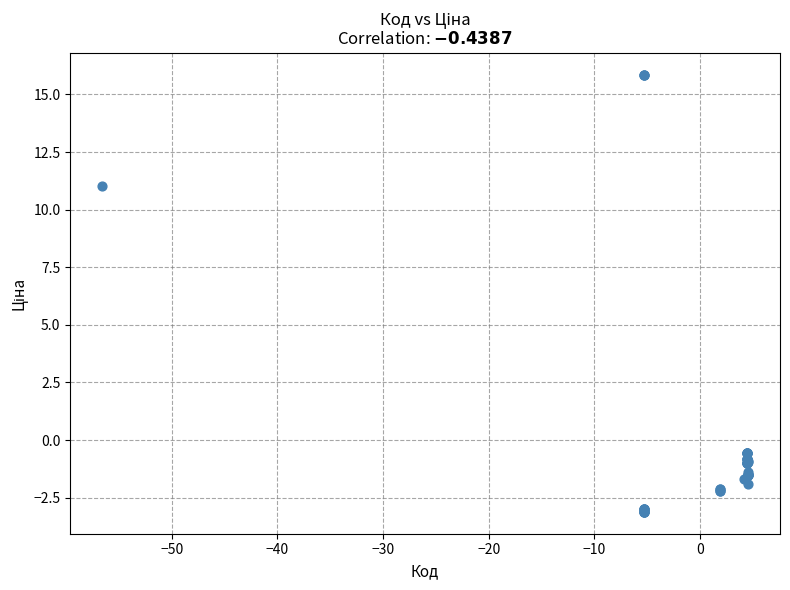

What Y value in the scatter plot is closest to 6?

11.0